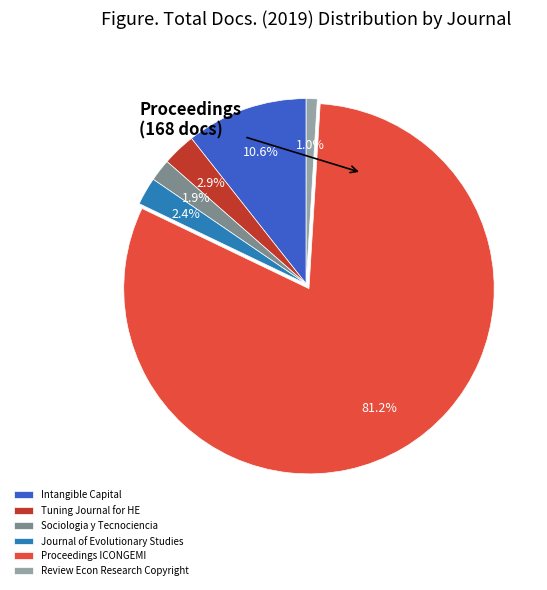

True or false: Intangible Capital accounts for 22% of the total.

False